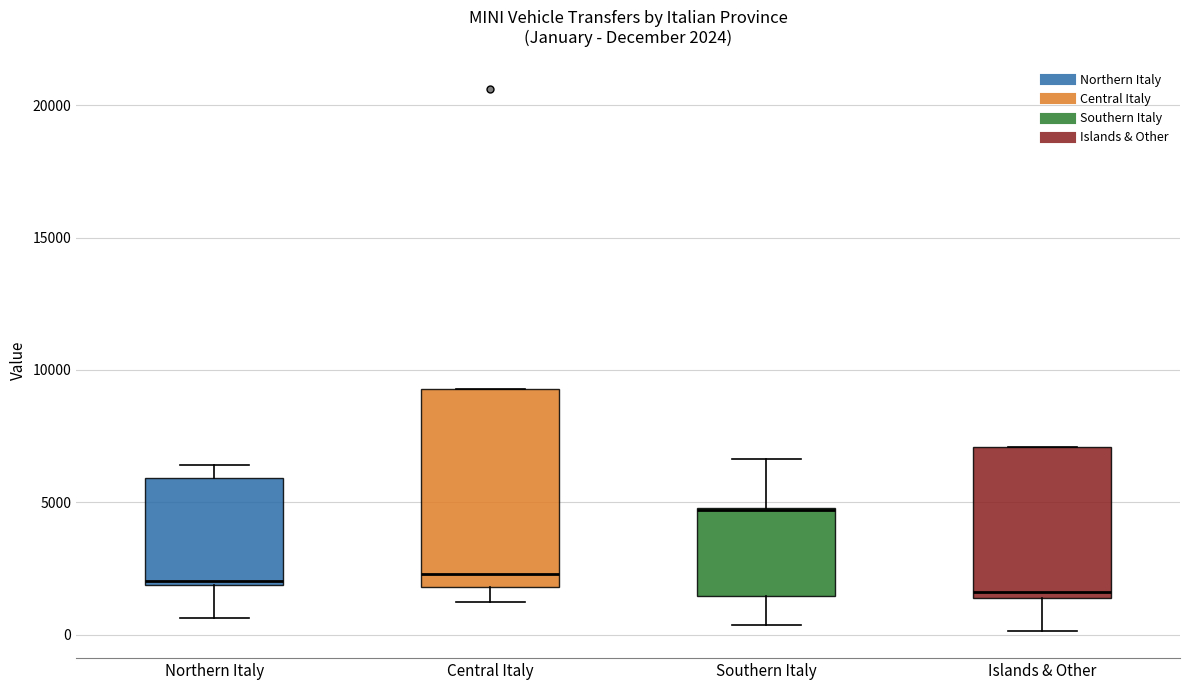

Comparing the boxes themselves (not the whiskers), which one is the tallest?

Central Italy